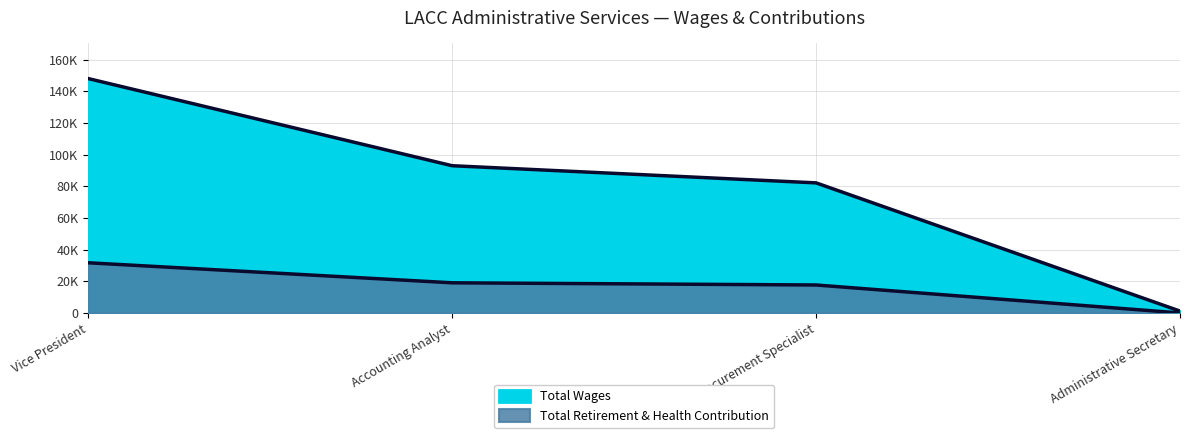

What position from the right is Accounting Analyst?

3